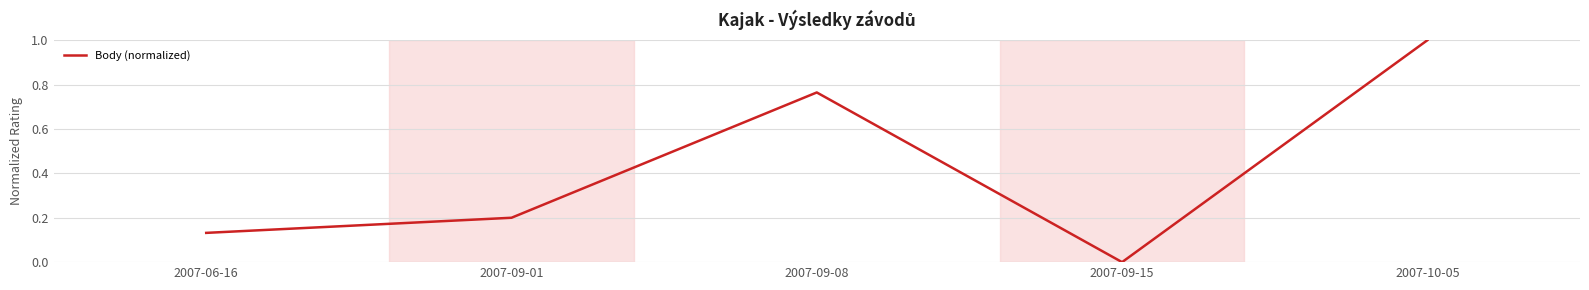

At which label is the value closest to 0?

2007-09-15